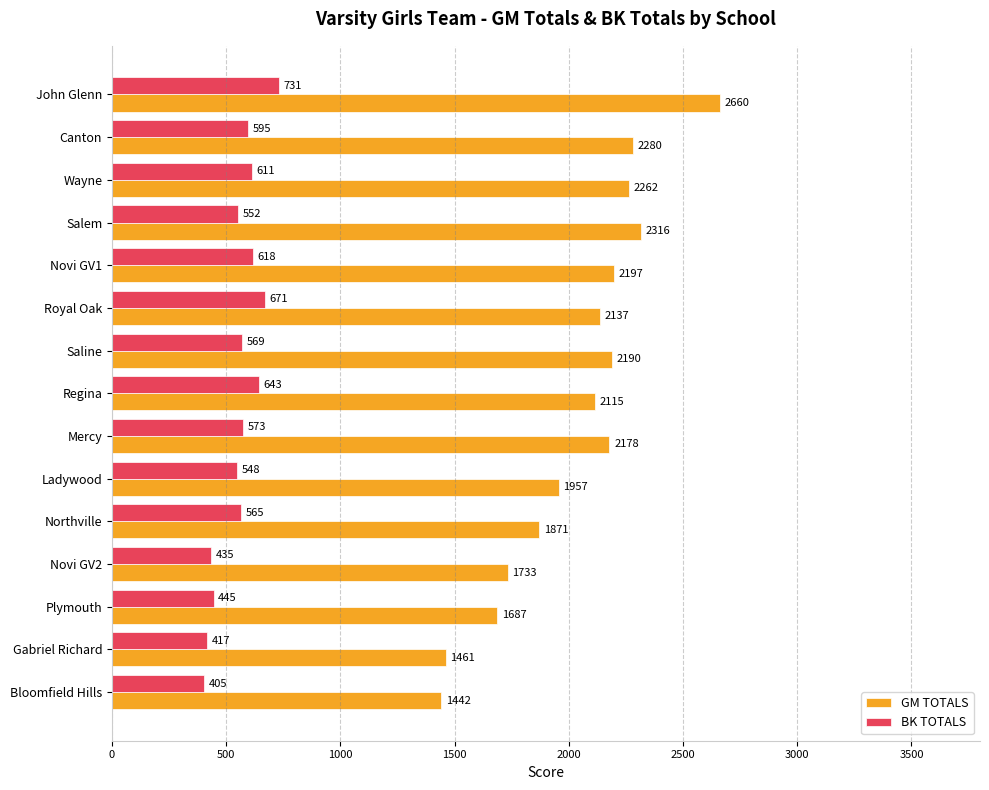

What is the highest value of the GM TOTALS series?

2660